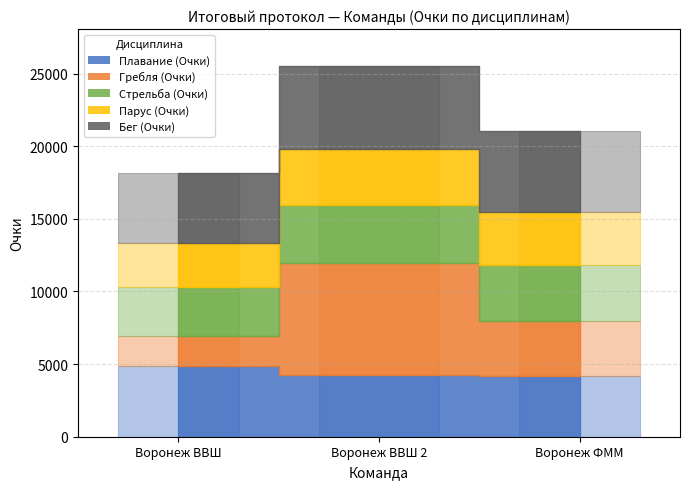

What is the sum of all Бег (Очки) values?

16117